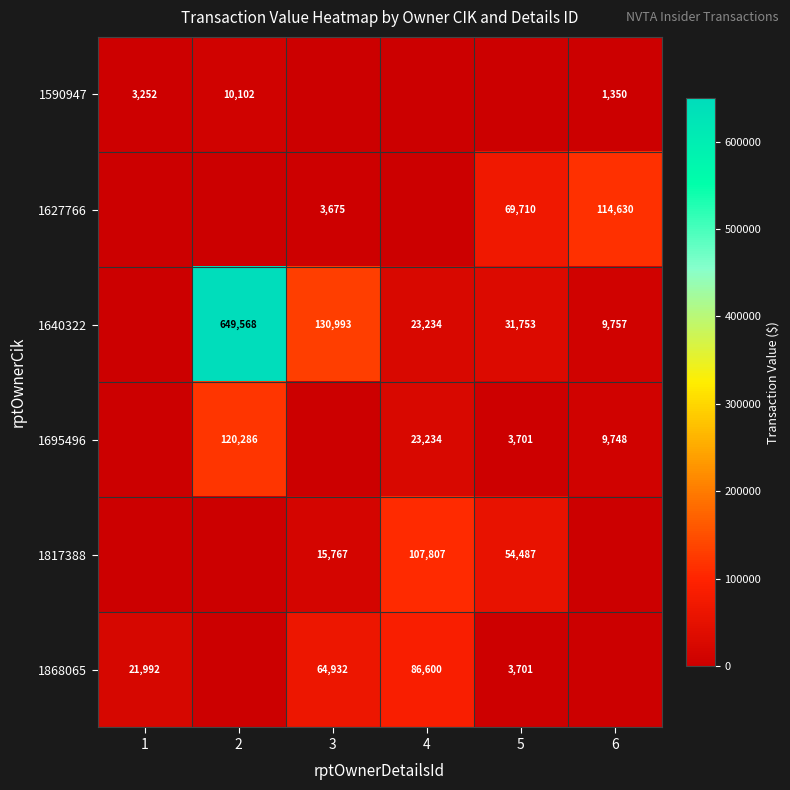

Is it true that 1627766 equals 152474 at 6?

False